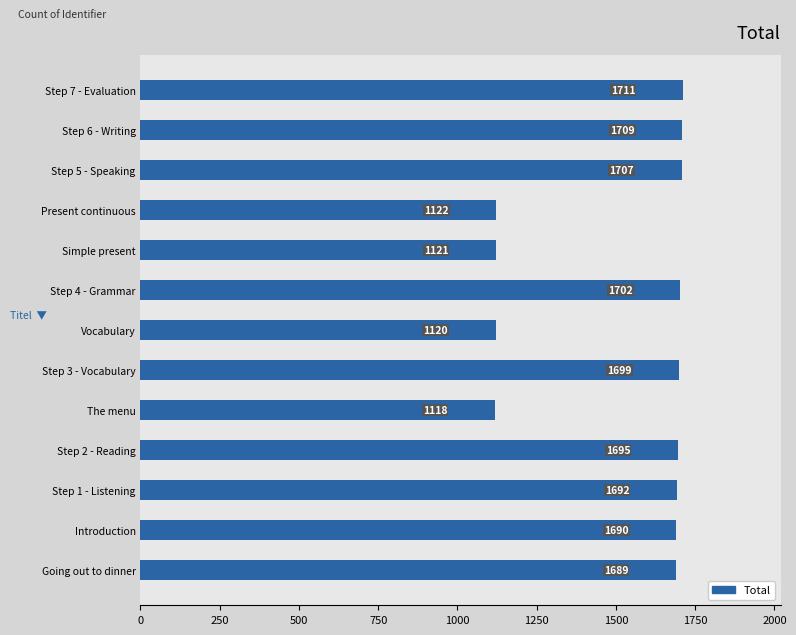

What is the maximum value shown in the chart?

1711